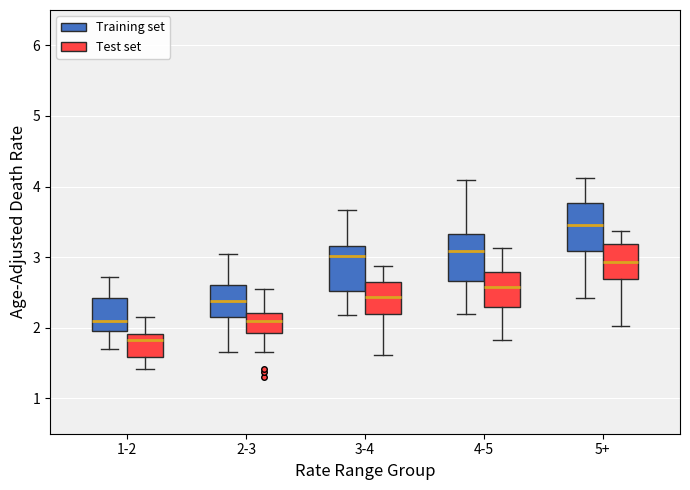

Where is the lower edge of the box for 1-2 (Test set) on the y-axis? The values are not printed on the chart, so give them approximately, as read against the axis.

1.6